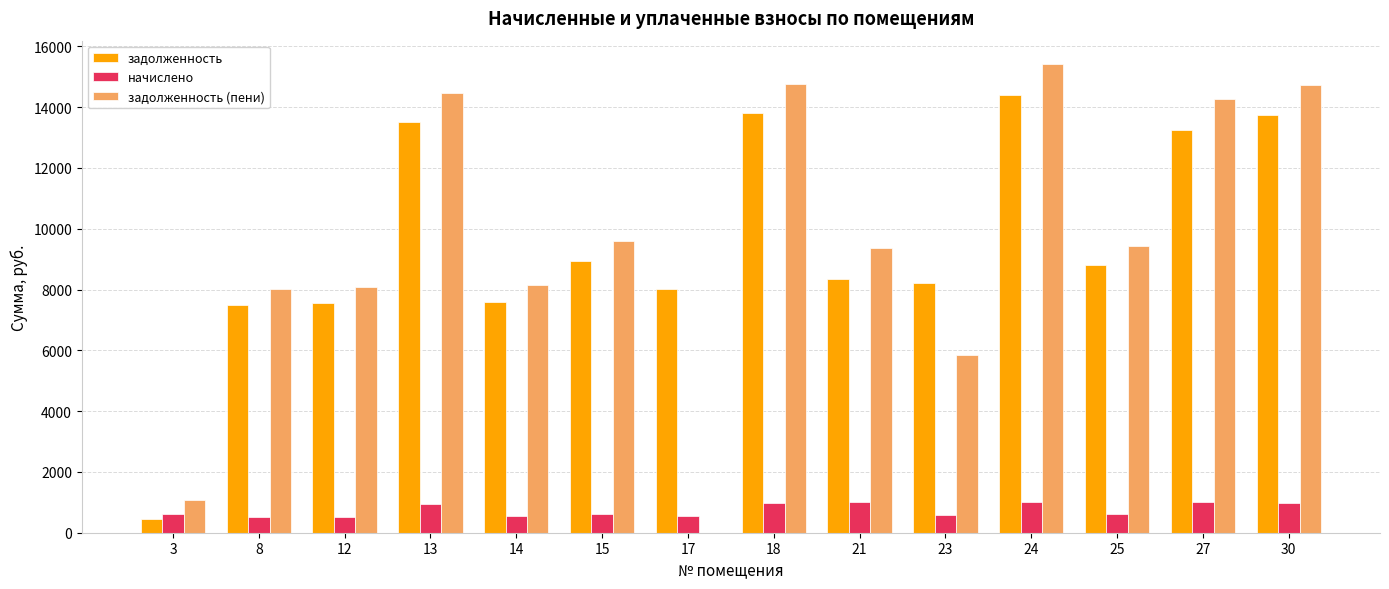

What is the sum of the задолженность (пени) values at 13 and 21?

23817.6